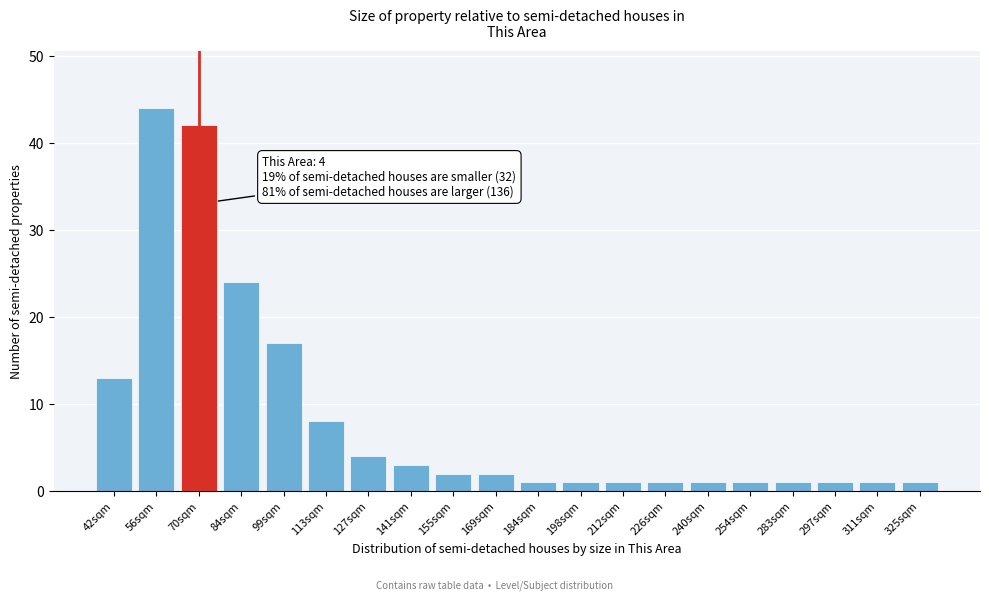

Reading left to right, what are all the values shown in this chart?

13	44	42	24	17	8	4	3	2	2	1	1	1	1	1	1	1	1	1	1